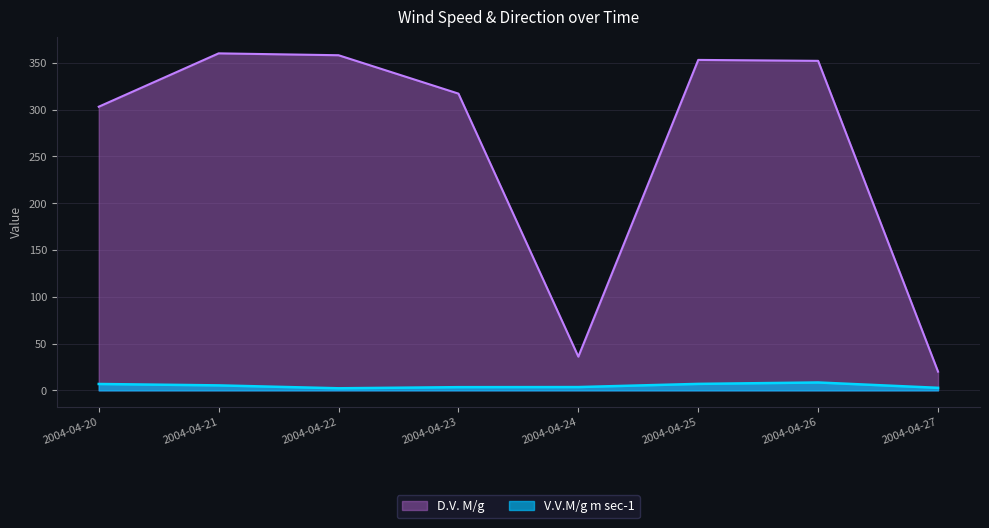

What are all the series names shown in the legend?

D.V. M/g, V.V.M/g m sec-1